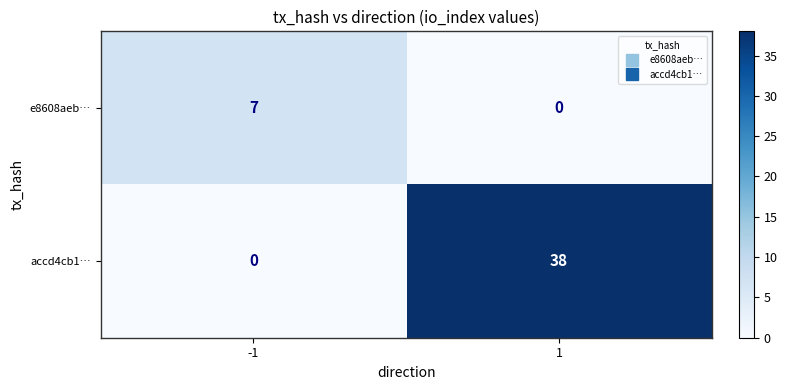

What is the approximate value of e8608aeb… at -1?

7